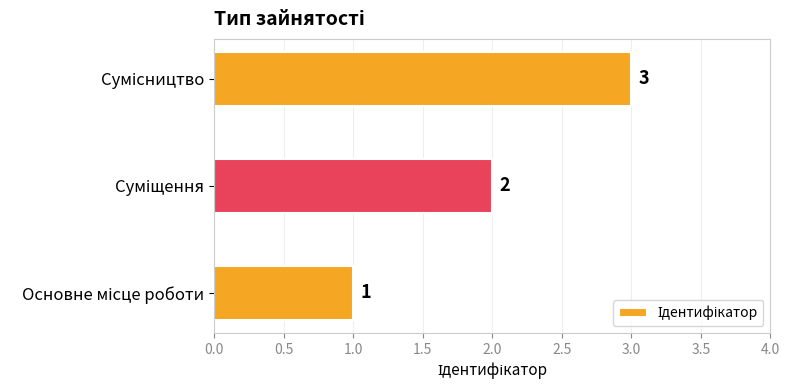

What is the maximum value shown in the chart?

3